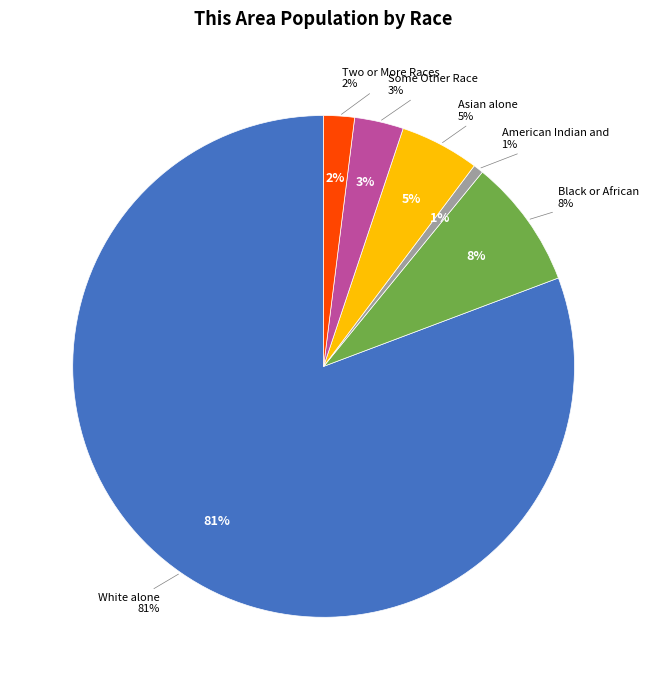

To the nearest percent, what percentage of the pie is Asian alone?

5%